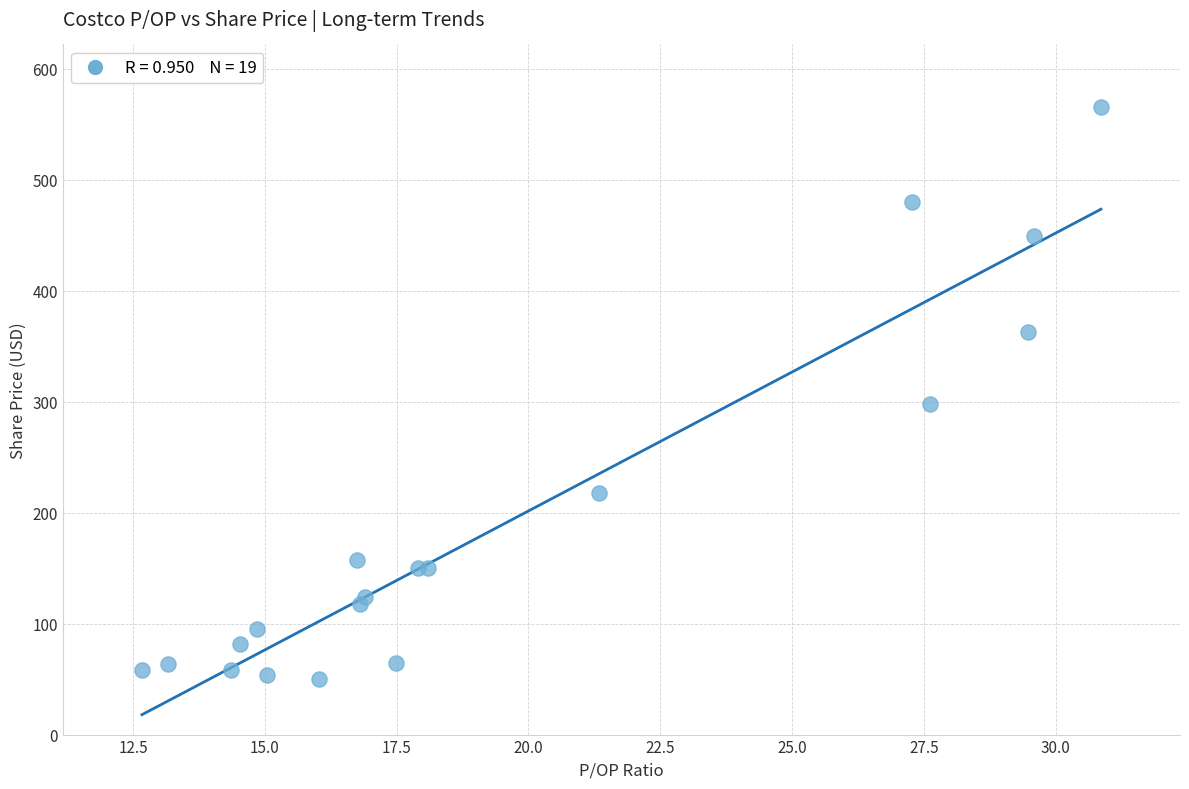

What Y value in the scatter plot is closest to 307?

297.6